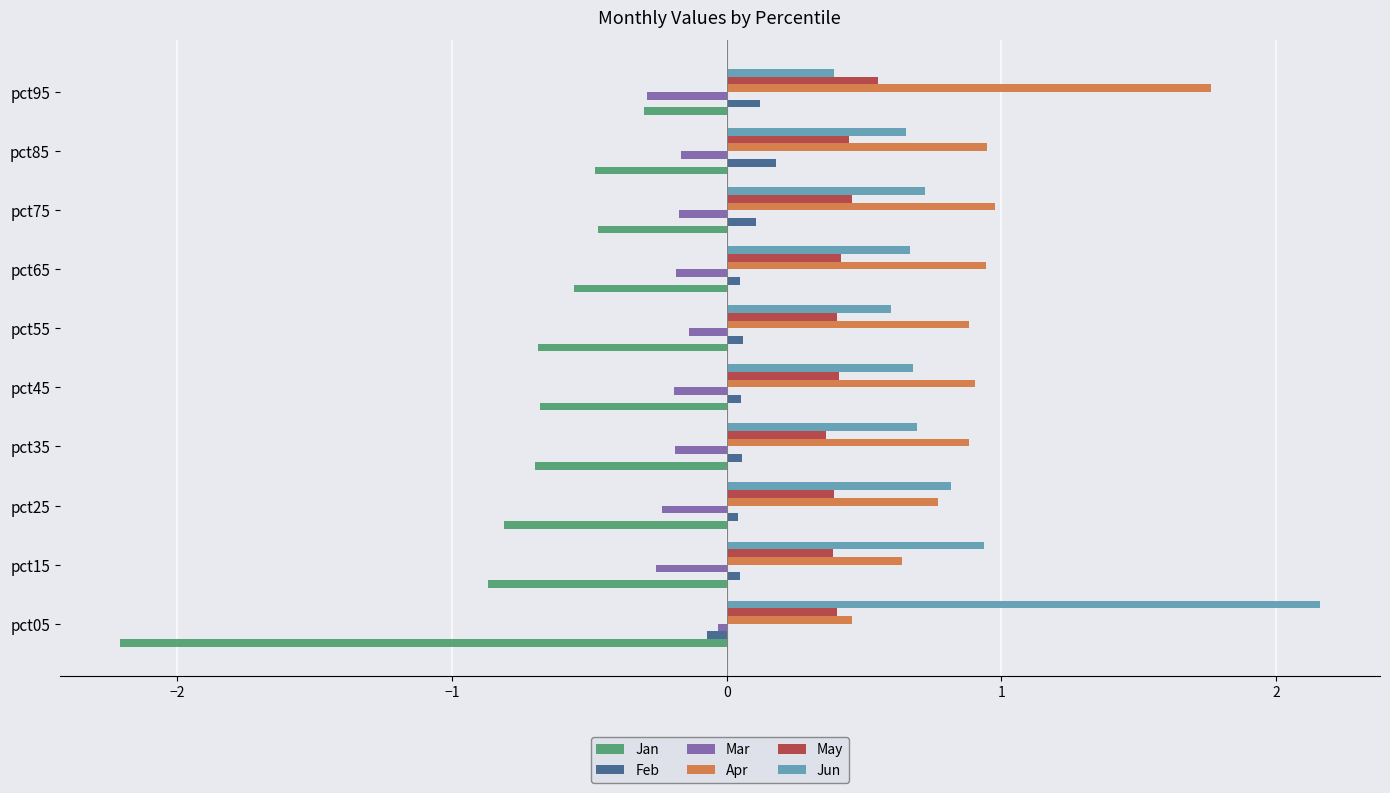

Is the value of May at pct95 greater than the value of Apr at pct95?

No